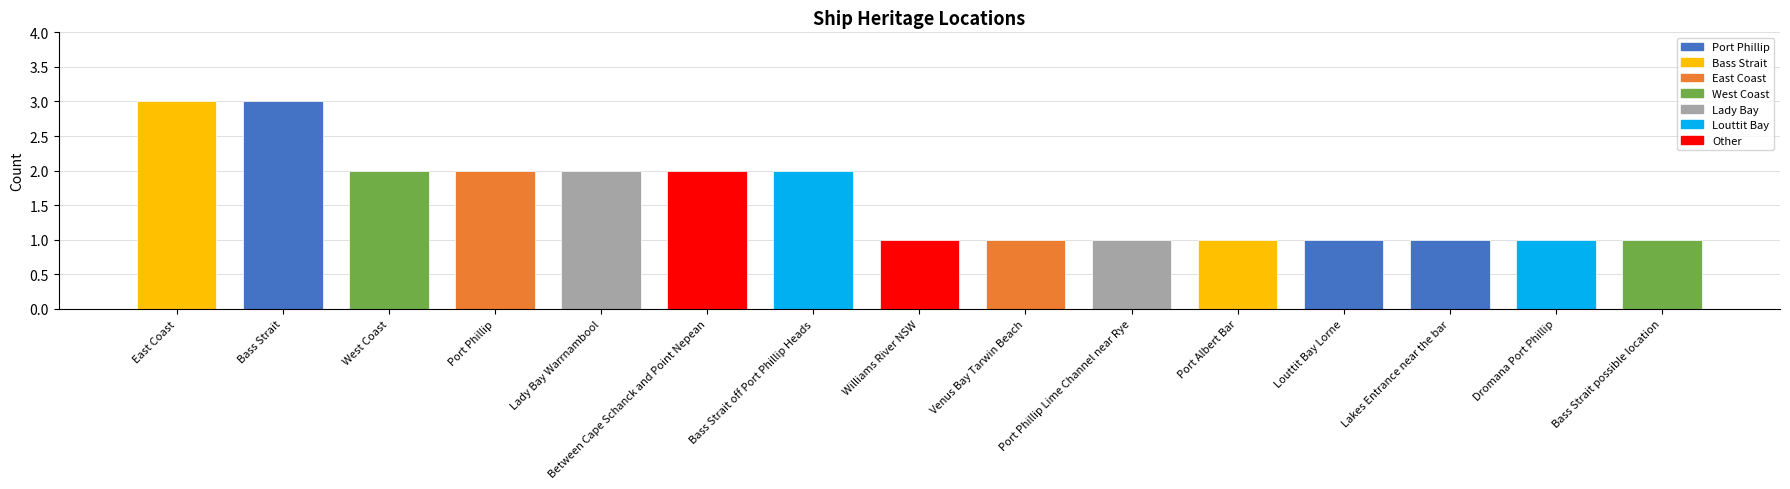

Approximately how many times larger is the value at Bass Strait compared to Venus Bay Tarwin Beach?

3.0